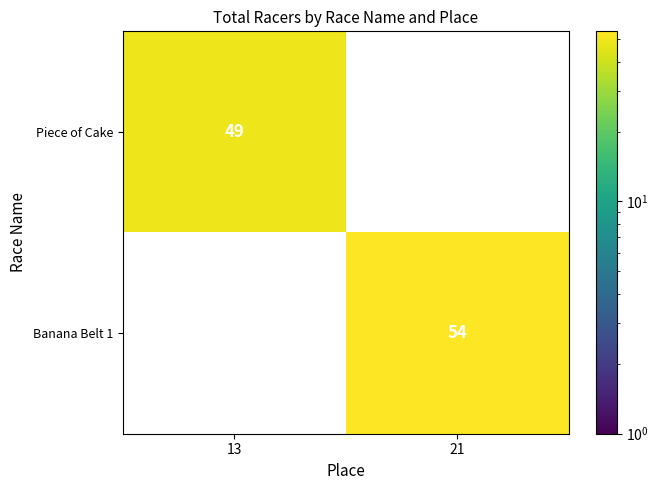

The Banana Belt 1 series shows 54 at 21. True or false?

True